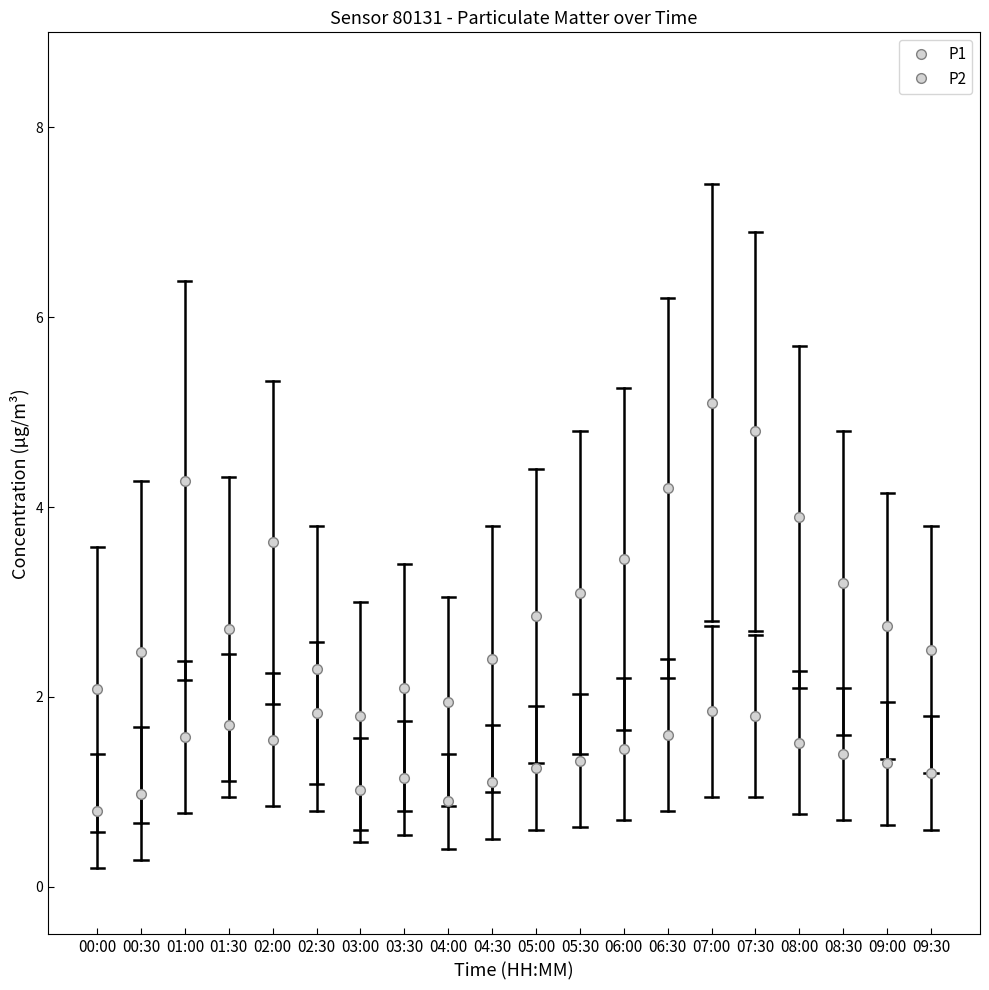

Reading left to right, list all the values displayed in this chart.

P1: 2.1	2.5	4.3	2.7	3.6	2.3	1.8	2.1	1.9	2.4	2.9	3.1	3.5	4.2	5.1	4.8	3.9	3.2	2.8	2.5
P2: 0.8	1.0	1.6	1.7	1.6	1.8	1.0	1.1	0.9	1.1	1.2	1.3	1.4	1.6	1.9	1.8	1.5	1.4	1.3	1.2